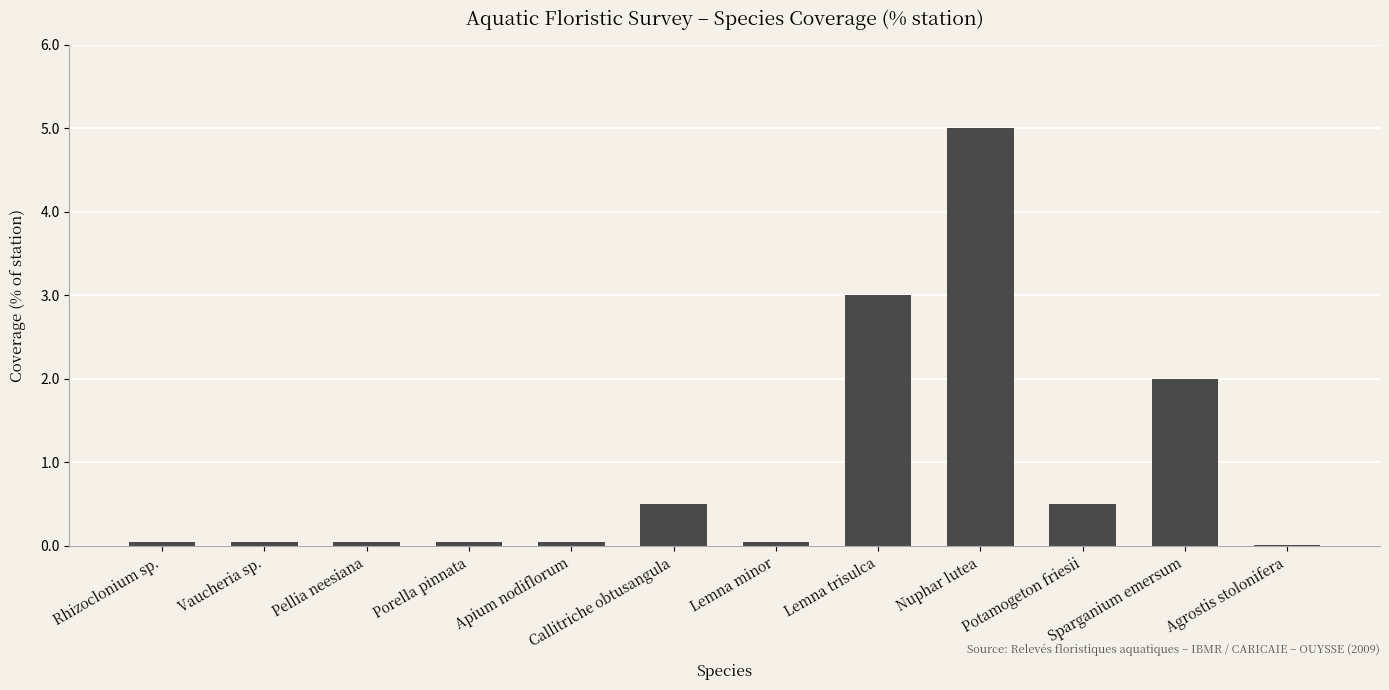

Are the bars horizontal?

No